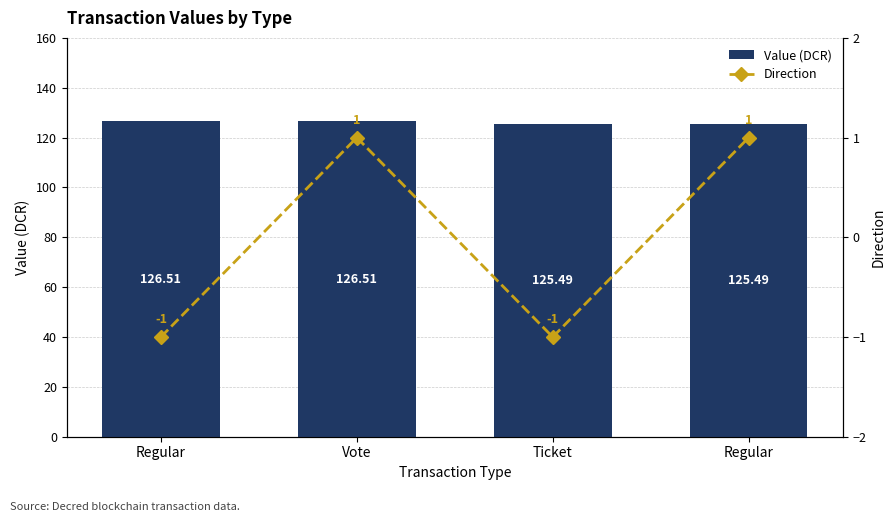

What is the sum of the Value (DCR) values at Vote and Ticket?

252.0